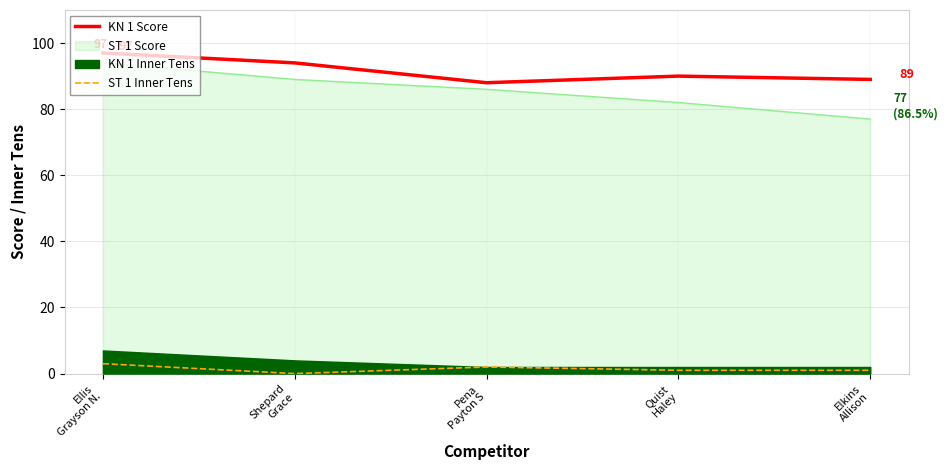

The ST 1 Inner Tens series shows 2 at Elkins
Allison. True or false?

False